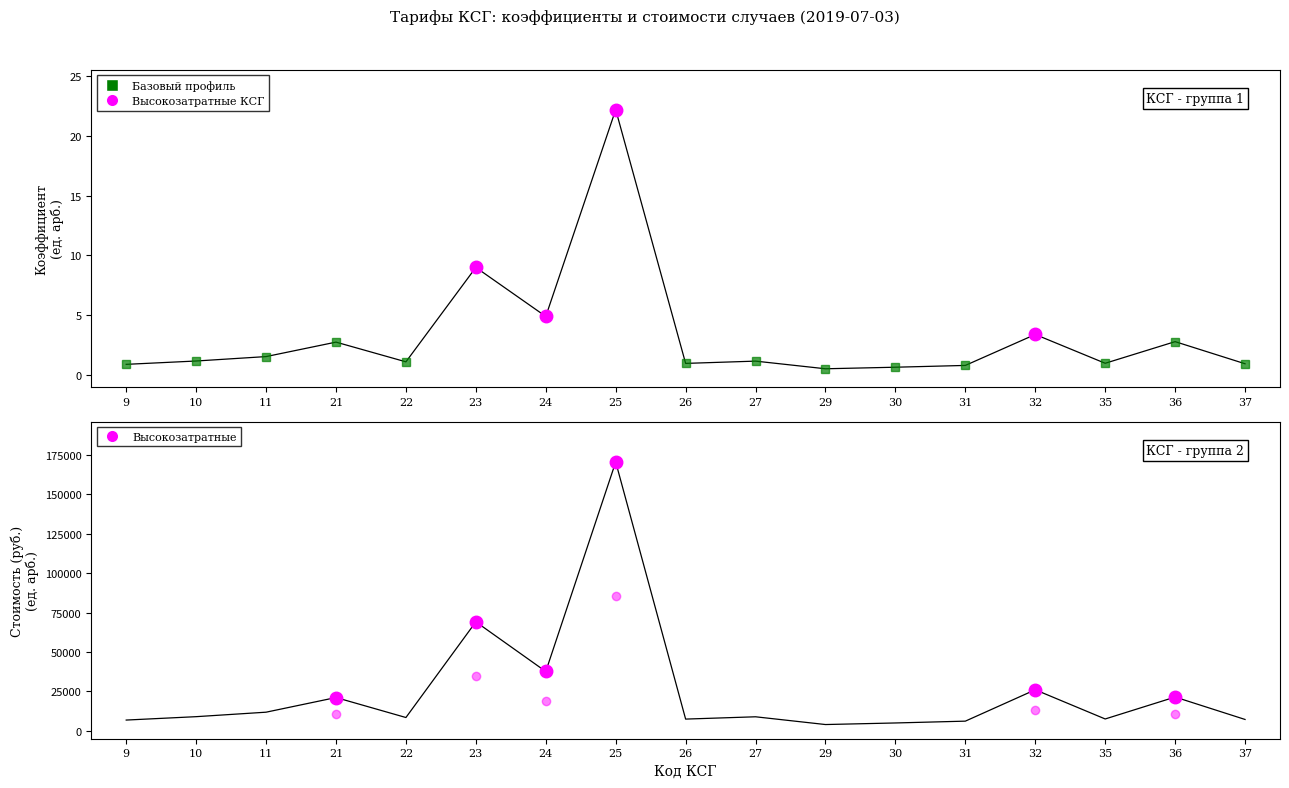

True or false: Стоимость случая (руб.) and Коэффициент относительной затратоемкости cross at least once.

False